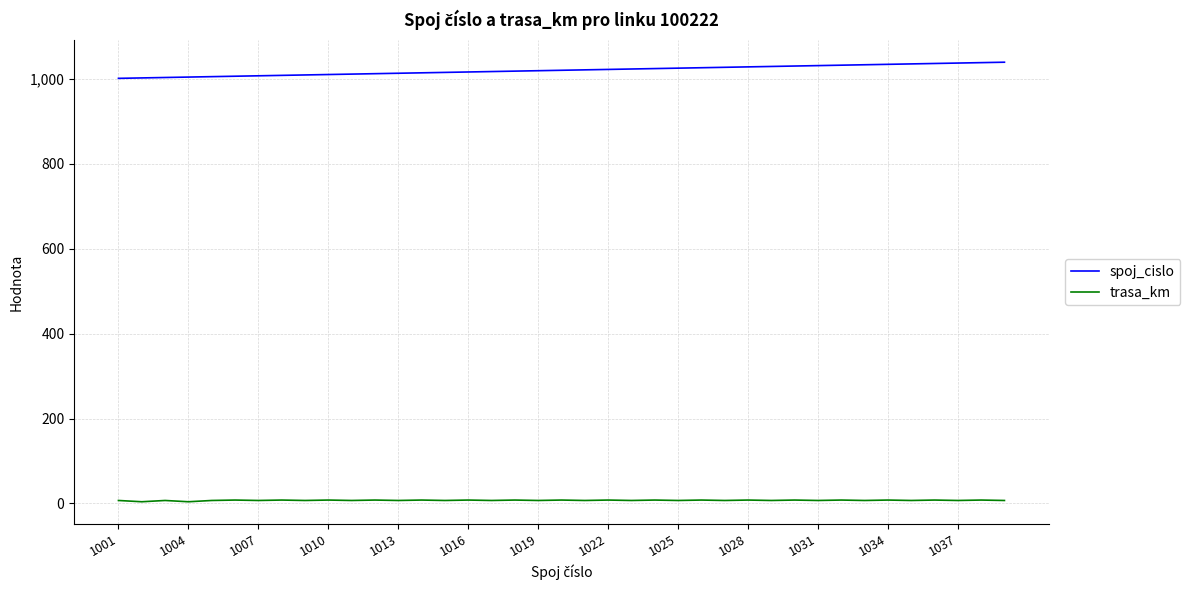

Does the chart have visible grid lines?

Yes